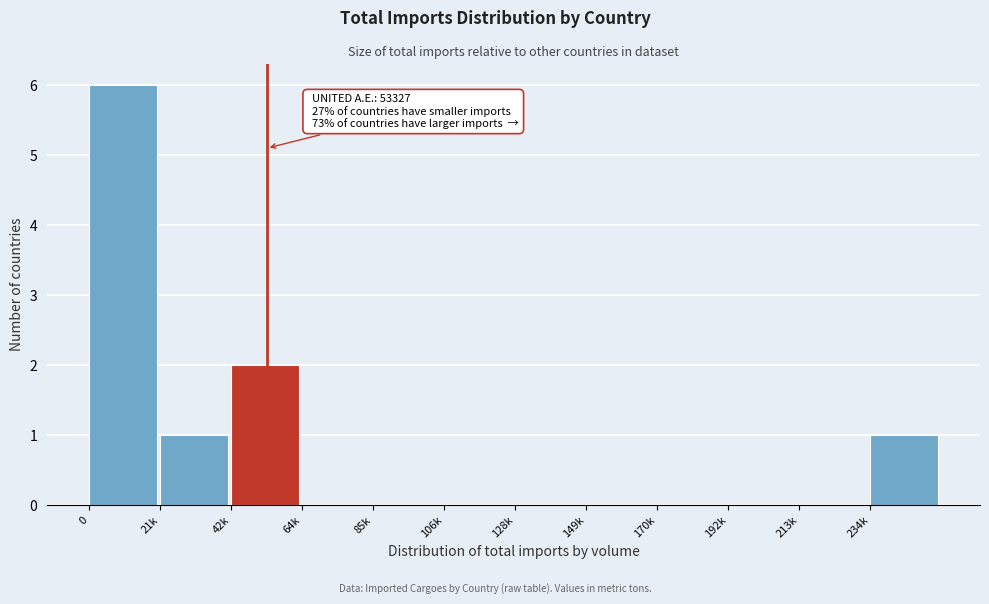

Reading left to right, extract all data points from this chart.

0=6	21k=1	42k=2	64k=0	85k=0	106k=0	128k=0	149k=0	170k=0	192k=0	213k=0	234k=1